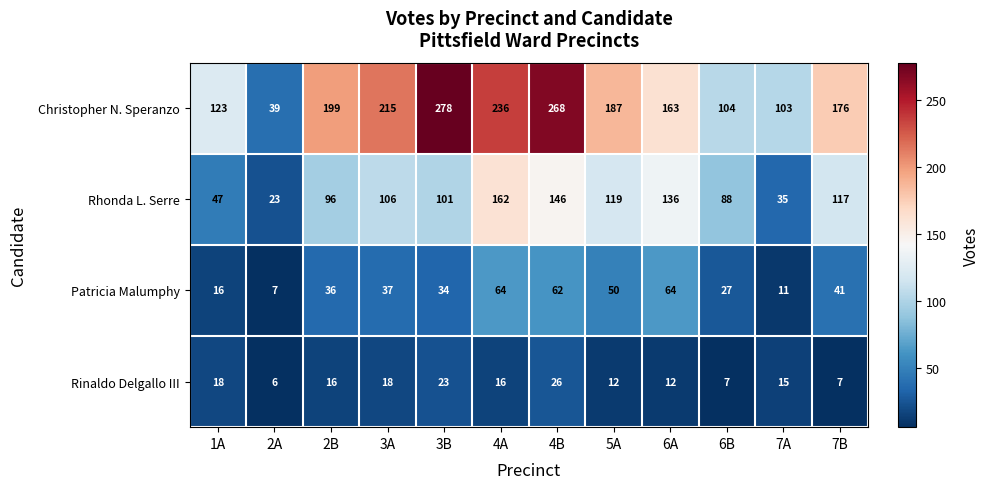

Count the number of data series in this chart.

4